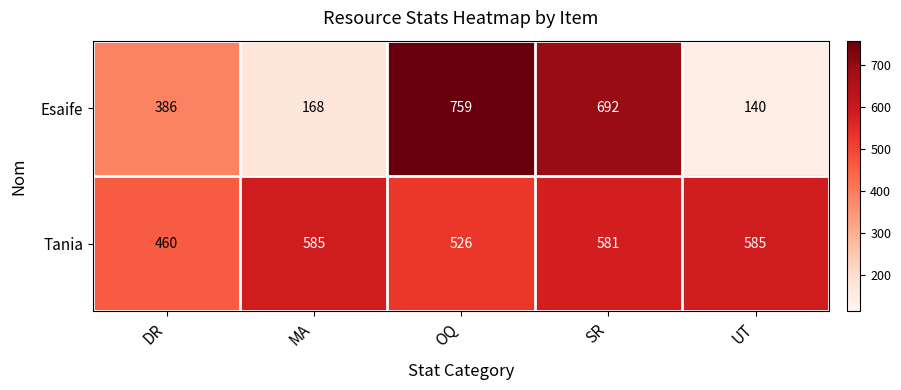

How many values in the Tania series are below 581?

2